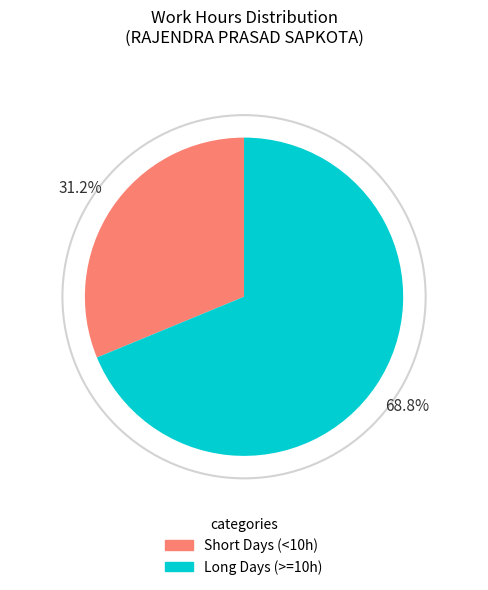

What portion of the pie excludes Short Days (<10h)?

68.8%